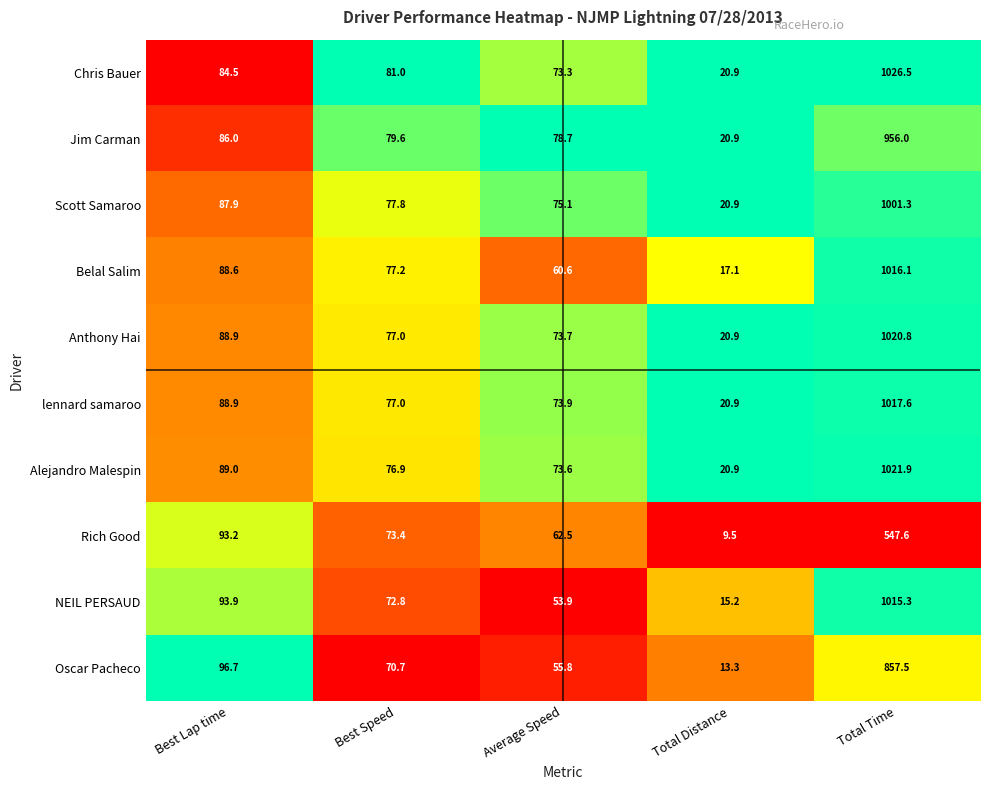

Rank the series by their maximum value, from highest to lowest.

Chris Bauer, Alejandro Malespin, Anthony Hai, lennard samaroo, Belal Salim, NEIL PERSAUD, Scott Samaroo, Jim Carman, Oscar Pacheco, Rich Good